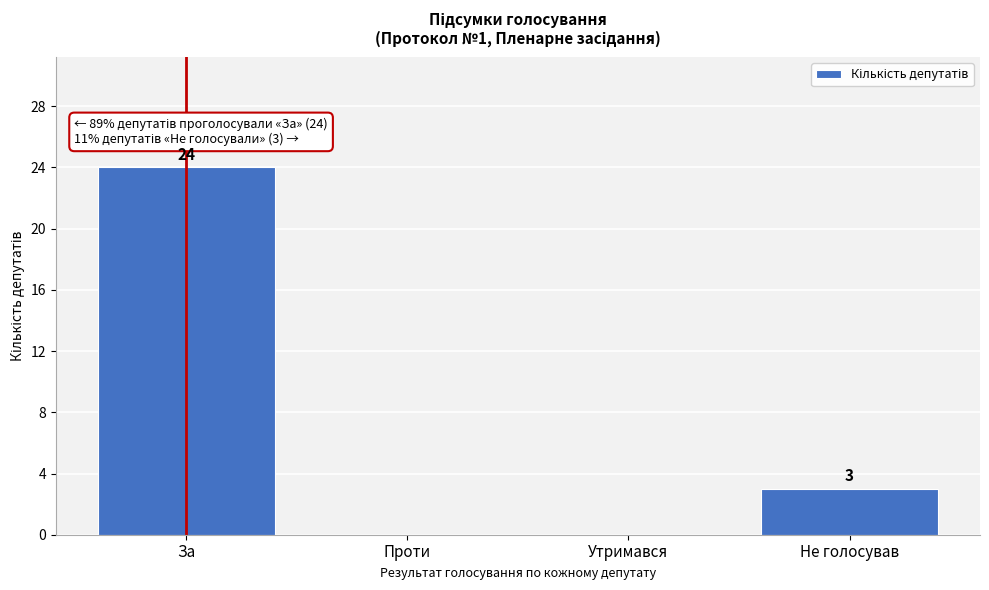

Reading left to right, list all the values displayed in this chart.

За=24	Проти=0	Утримався=0	Не голосував=3